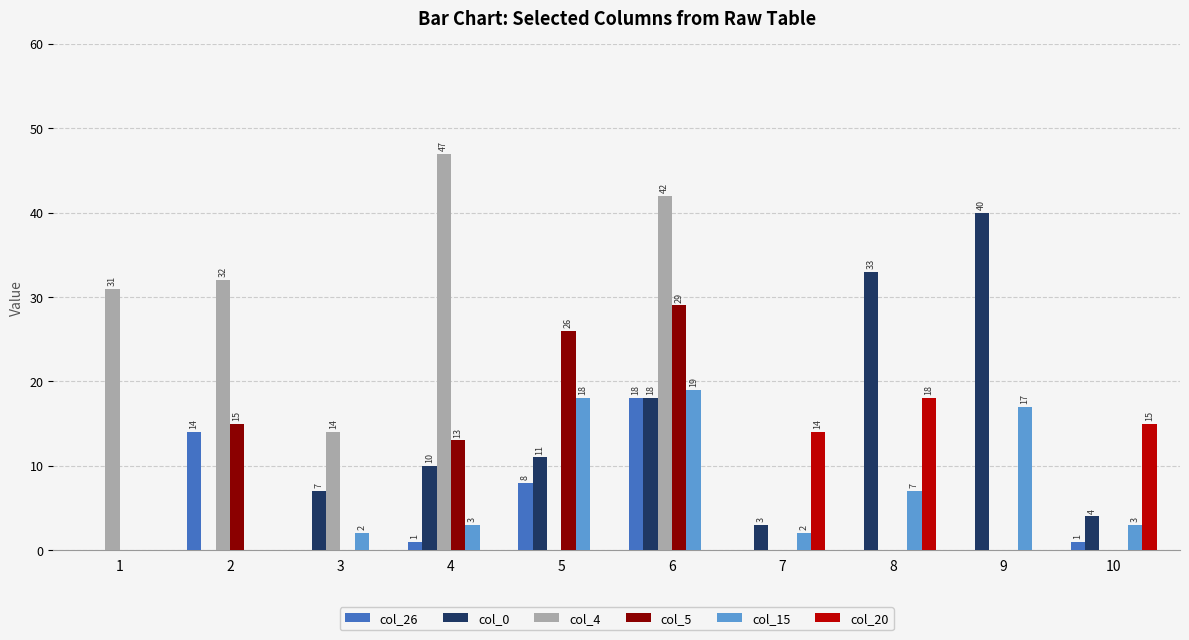

True or false: col_5 has a value of -15 at 10.

False